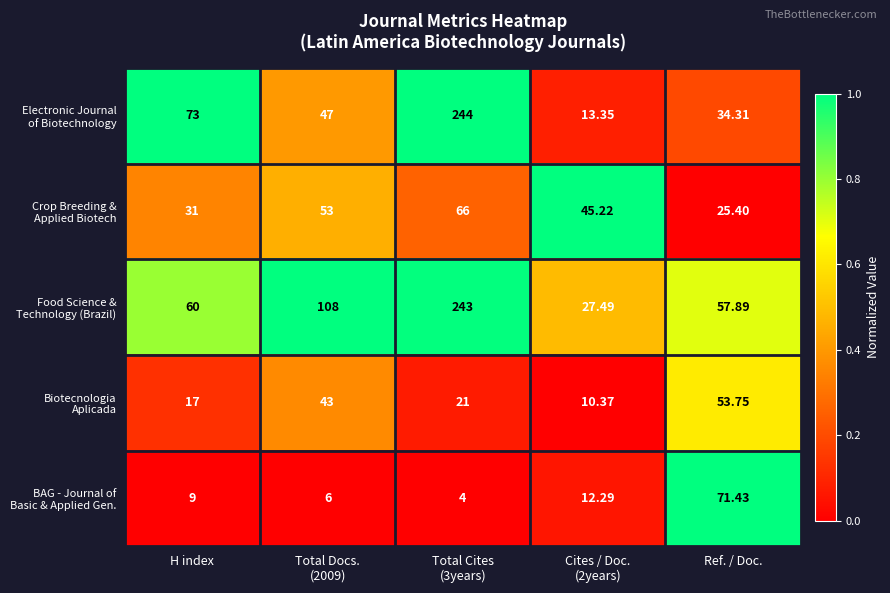

Count the number of data series in this chart.

5